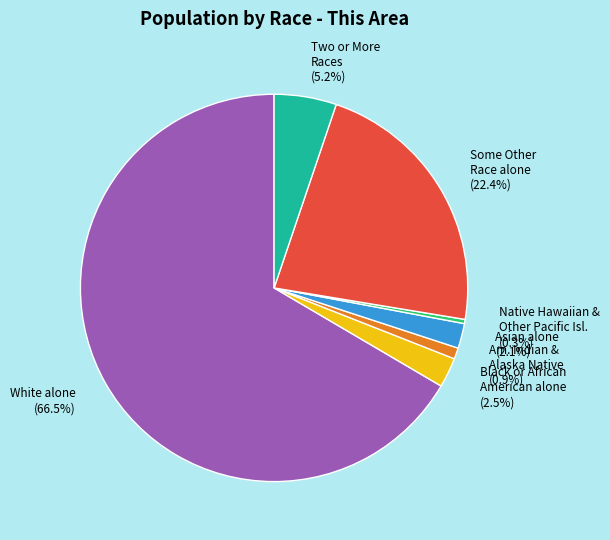

What is the ratio of the value at Asian alone to the value at Black or African American alone?

0.8